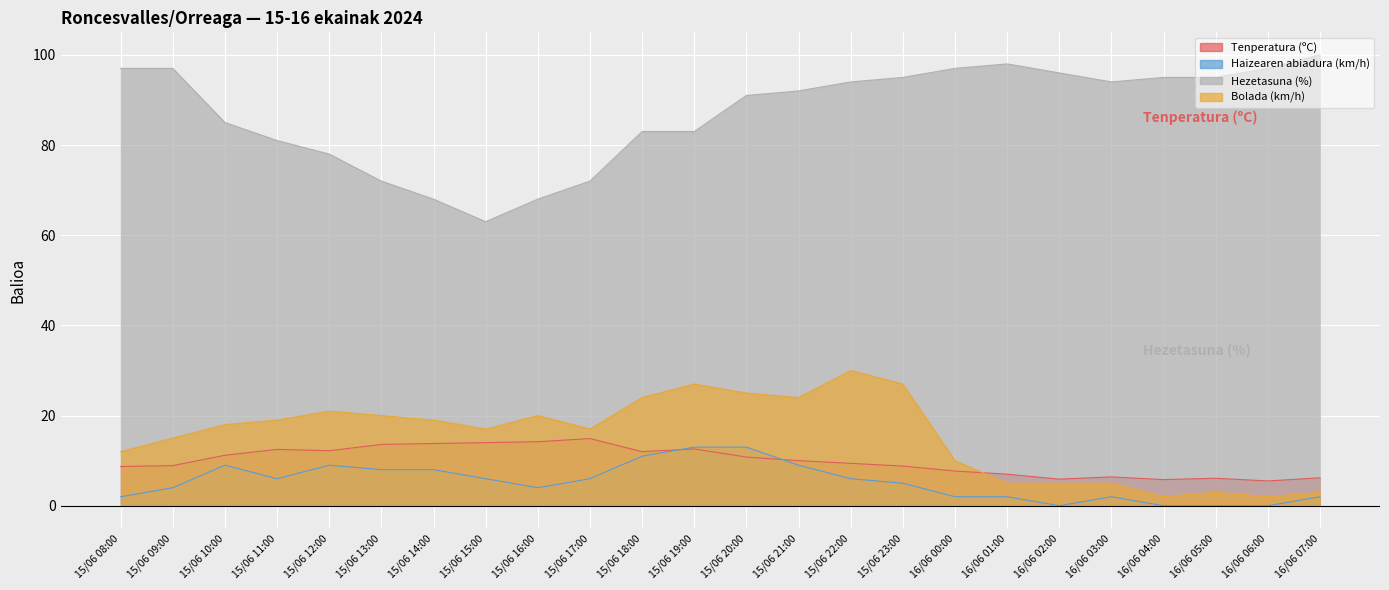

What is the value of the Tenperatura (ºC) point at the 13th from the left?

10.8